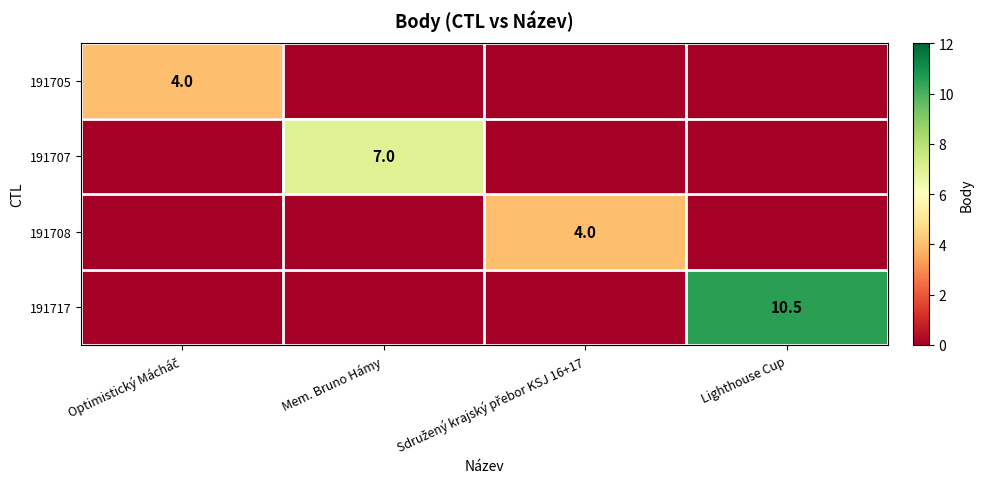

Which has a higher value, Lighthouse Cup or Optimistický Mácháč?

Optimistický Mácháč